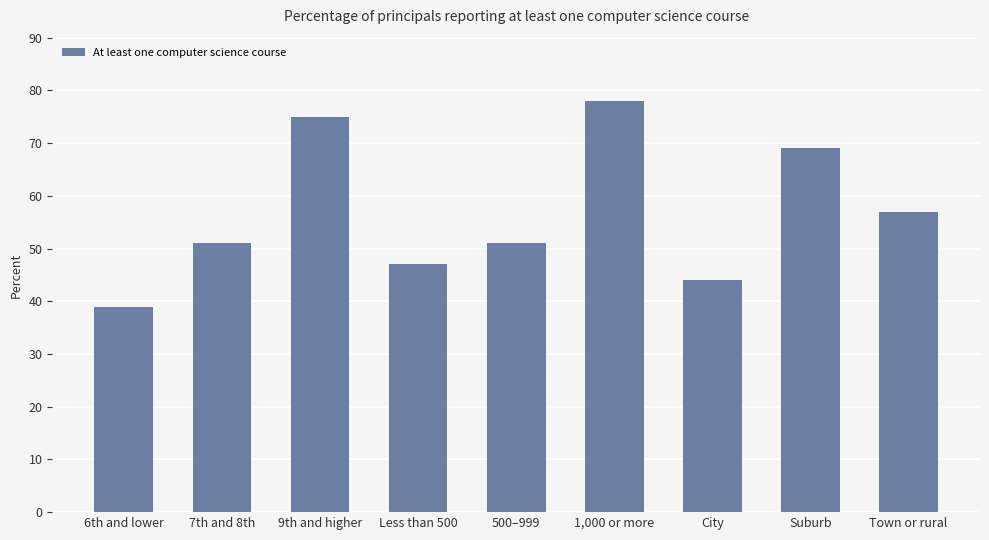

Between Suburb and Town or rural, which is larger?

Suburb